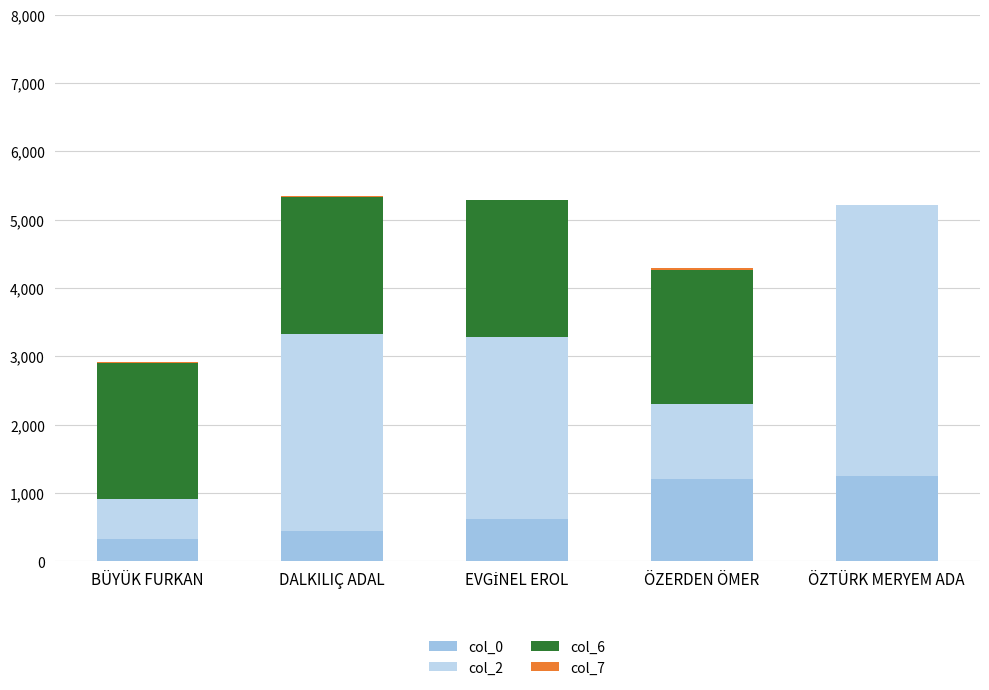

Which has a higher value, DALKILIÇ ADAL or BÜYÜK FURKAN?

DALKILIÇ ADAL